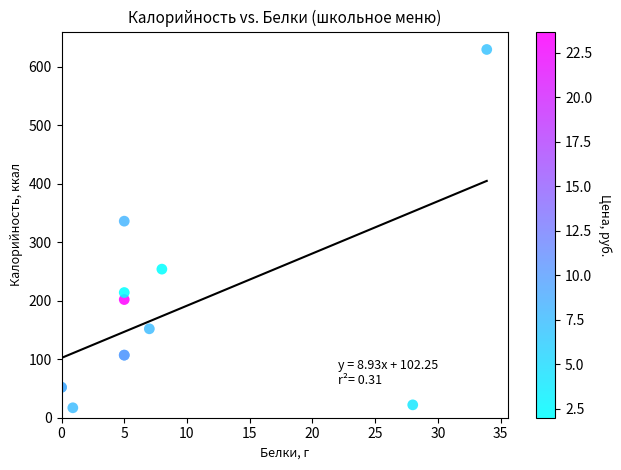

What Y value in the scatter plot is closest to 323?

336.0